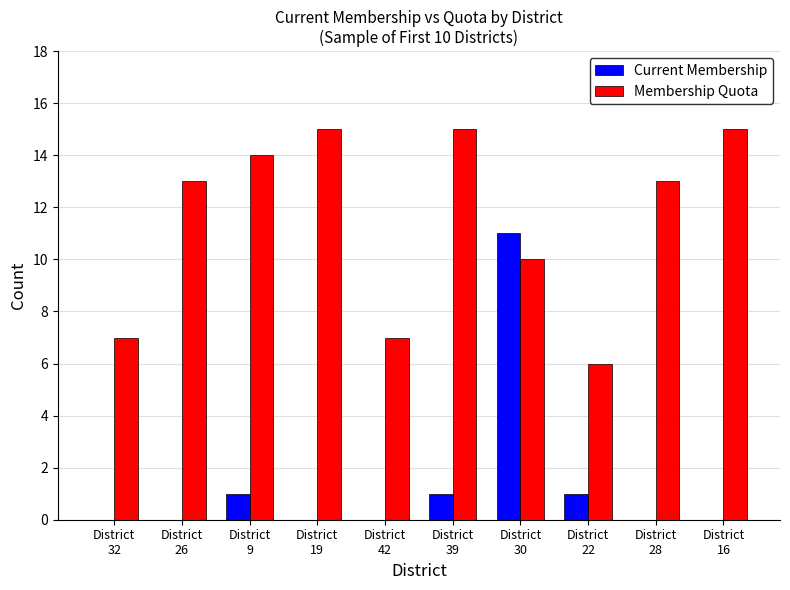

The value of Current Membership at District
42 is -6. True or false?

False